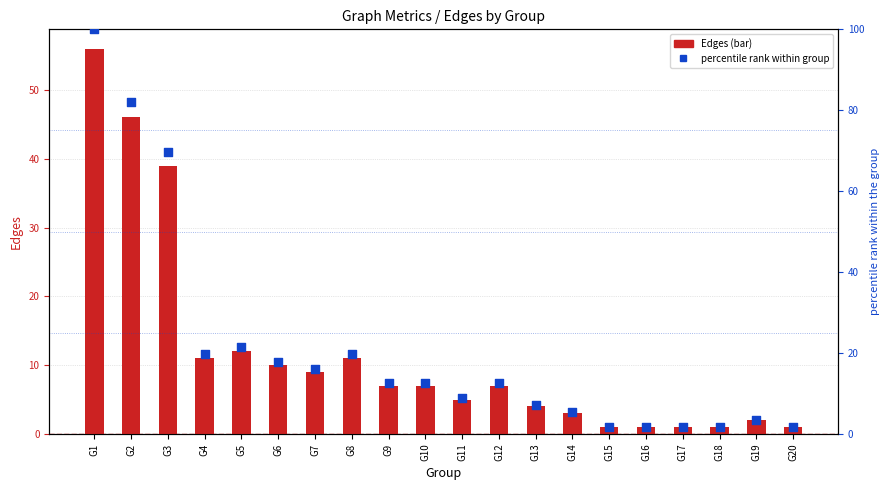

Which series contains the lowest Y value?

Edges